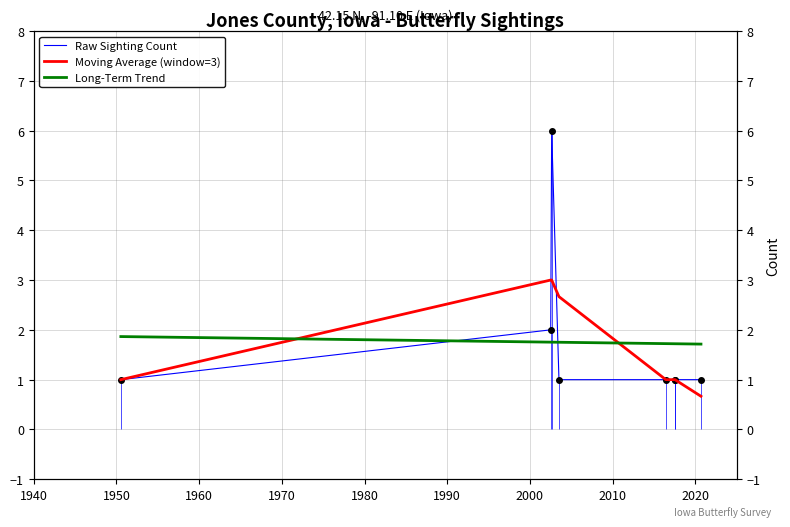

Between 1940 and 1970, which series saw the biggest shift?

Moving Average (window=3)